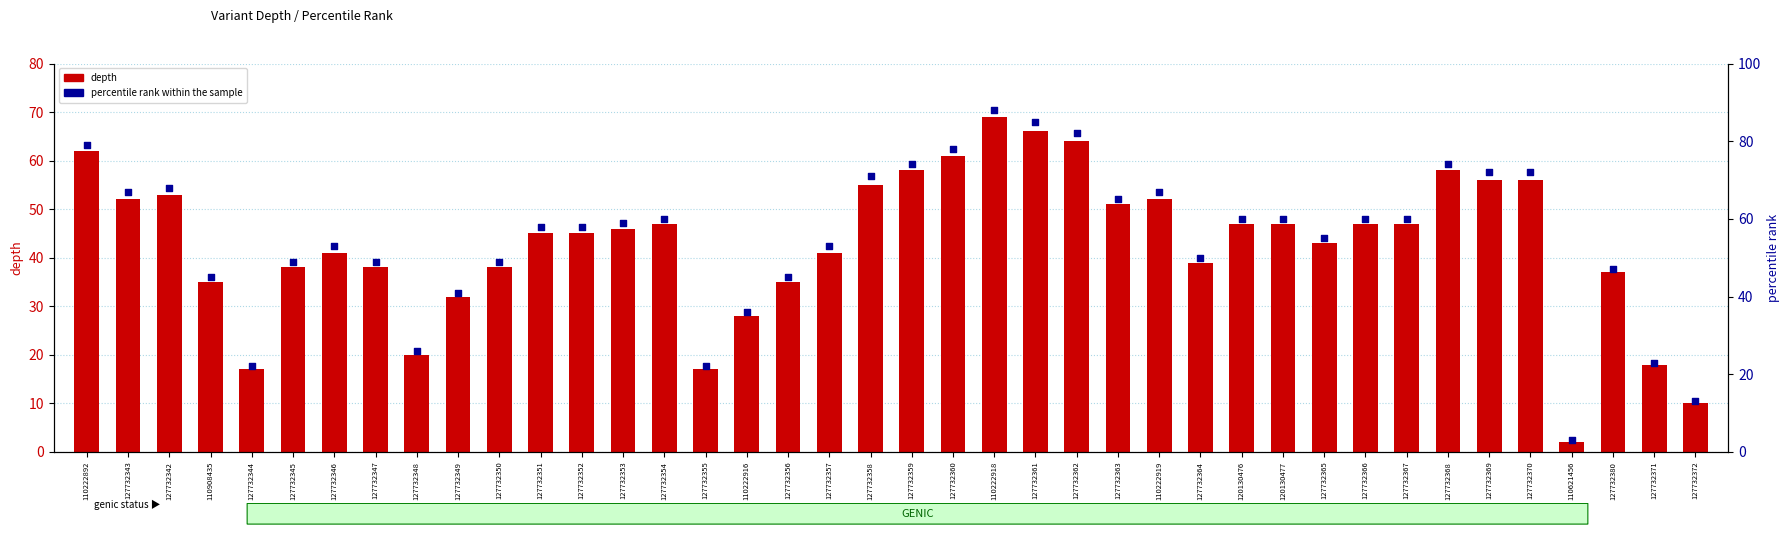

What is the total value across all series at 120130476?

107